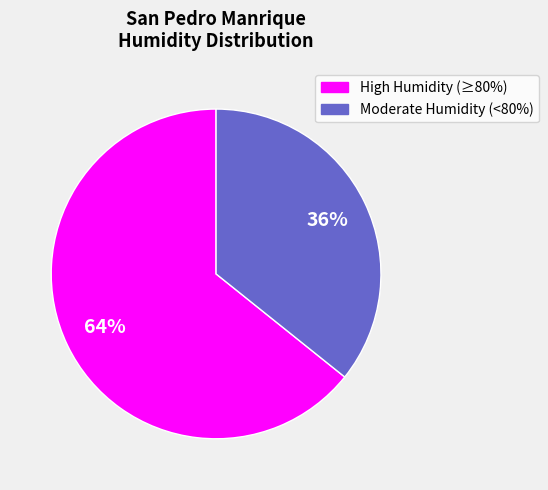

How many segments does this pie chart have?

2